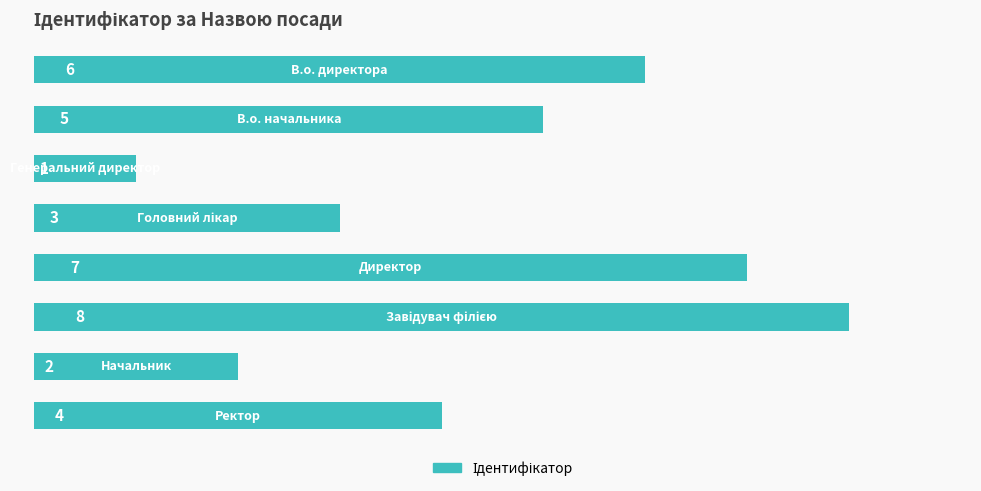

What is the sum of all values?

36